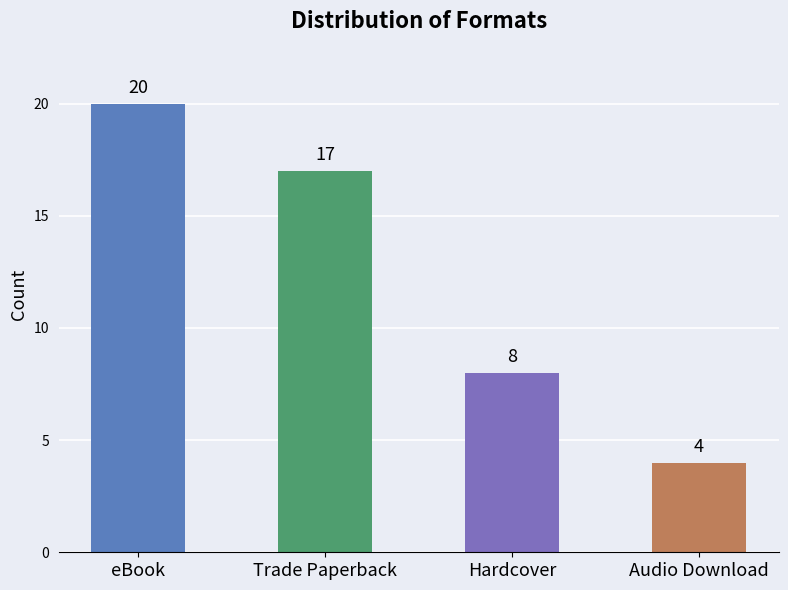

What value does the data have at Hardcover?

8